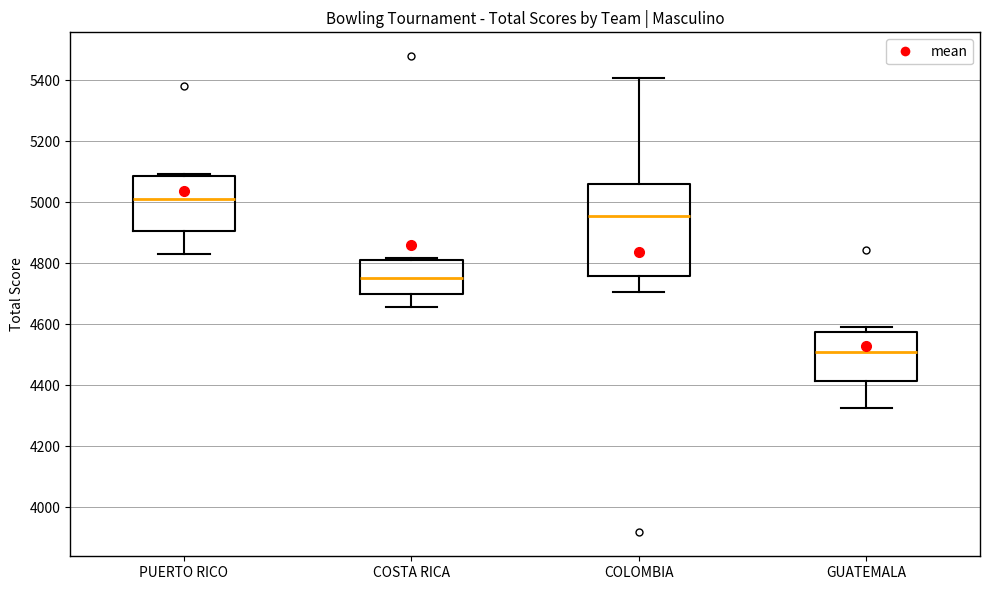

Which box's median line is the highest?

PUERTO RICO